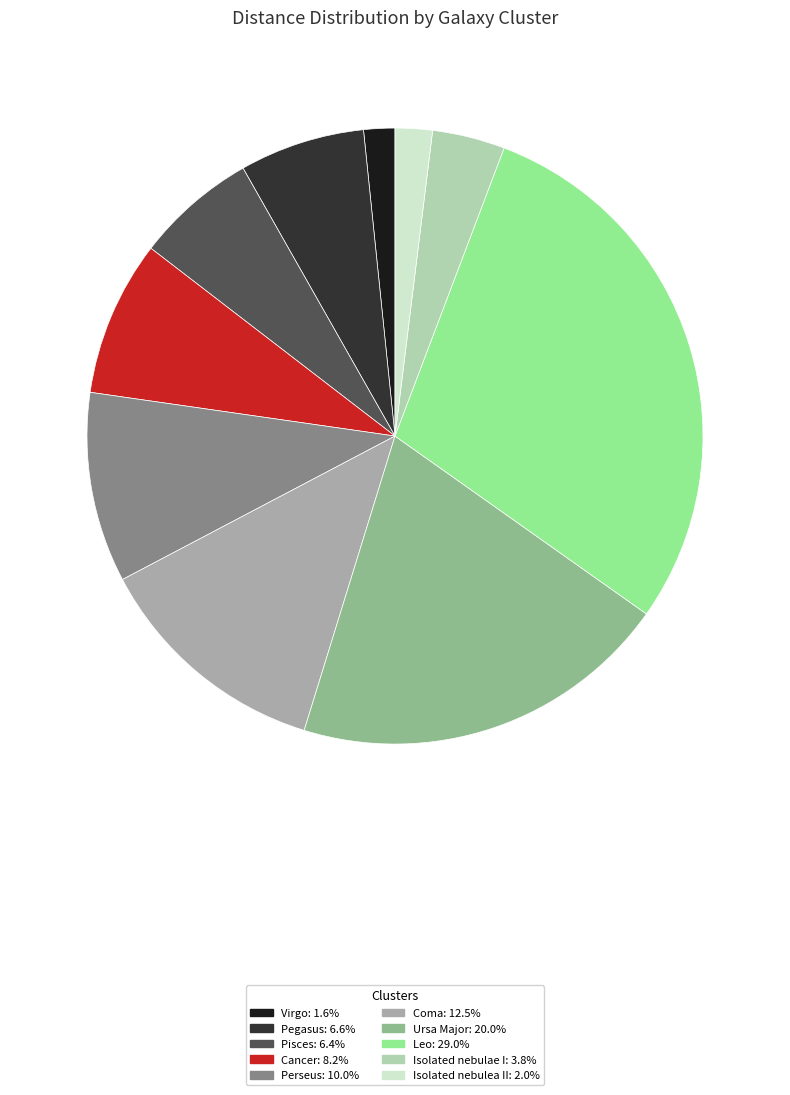

Does any single category account for the majority?

No